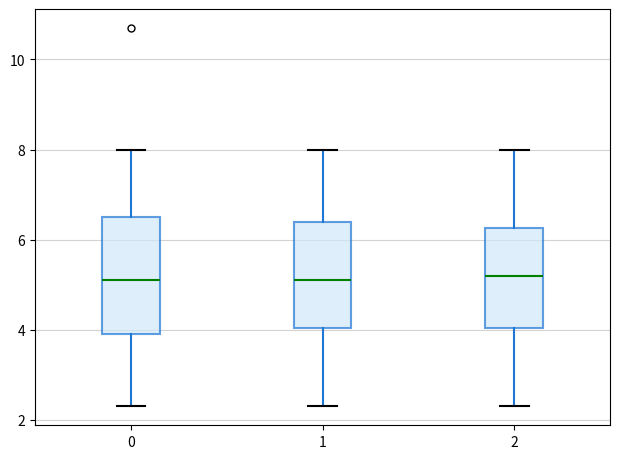

Reading left to right, read every box against the y-axis: the position of its median line, the range the box covers, and the ends of its whiskers. The values are not printed on the chart, so give them approximately, as read against the axis.

0: median 5.2, box 4.0 to 6.6, whiskers 2.4 to 8.0
1: median 5.2, box 4.0 to 6.4, whiskers 2.4 to 8.0
2: median 5.2, box 4.0 to 6.2, whiskers 2.4 to 8.0